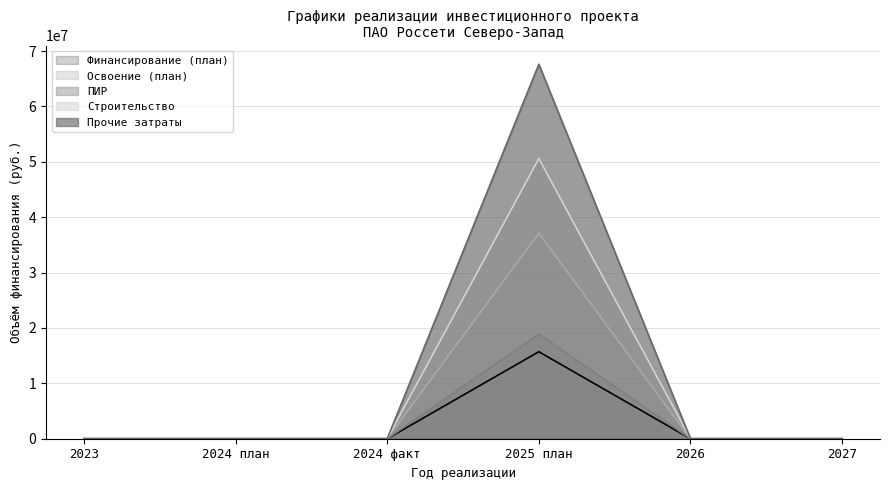

What is the sum of all ПИР values?

18885712